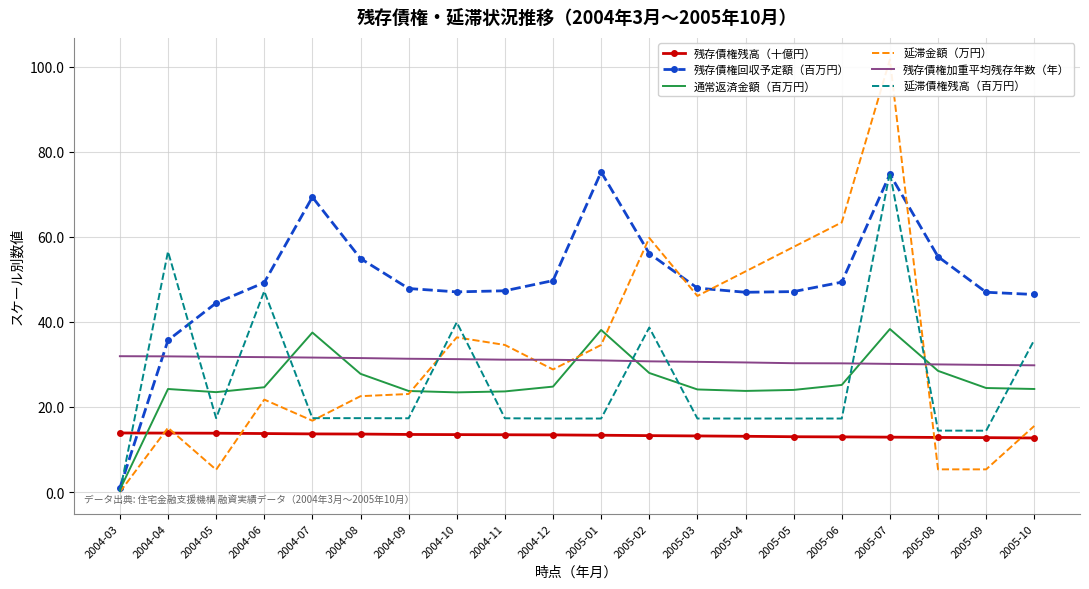

At which category does the chart reach its minimum across all series?

2004-03